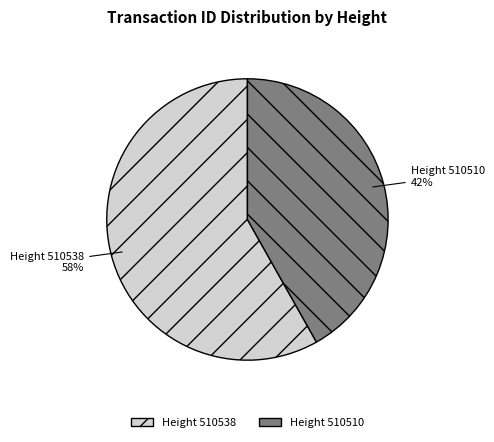

To the nearest percent, what is the average slice percentage?

50%